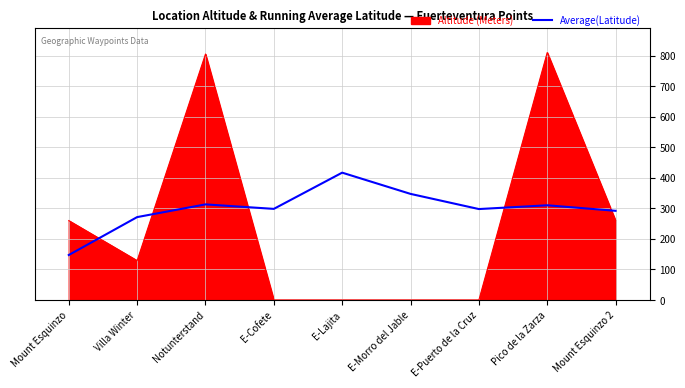

List the series in order of their peak value, lowest first.

Average(Latitude), Altitude (Meters)